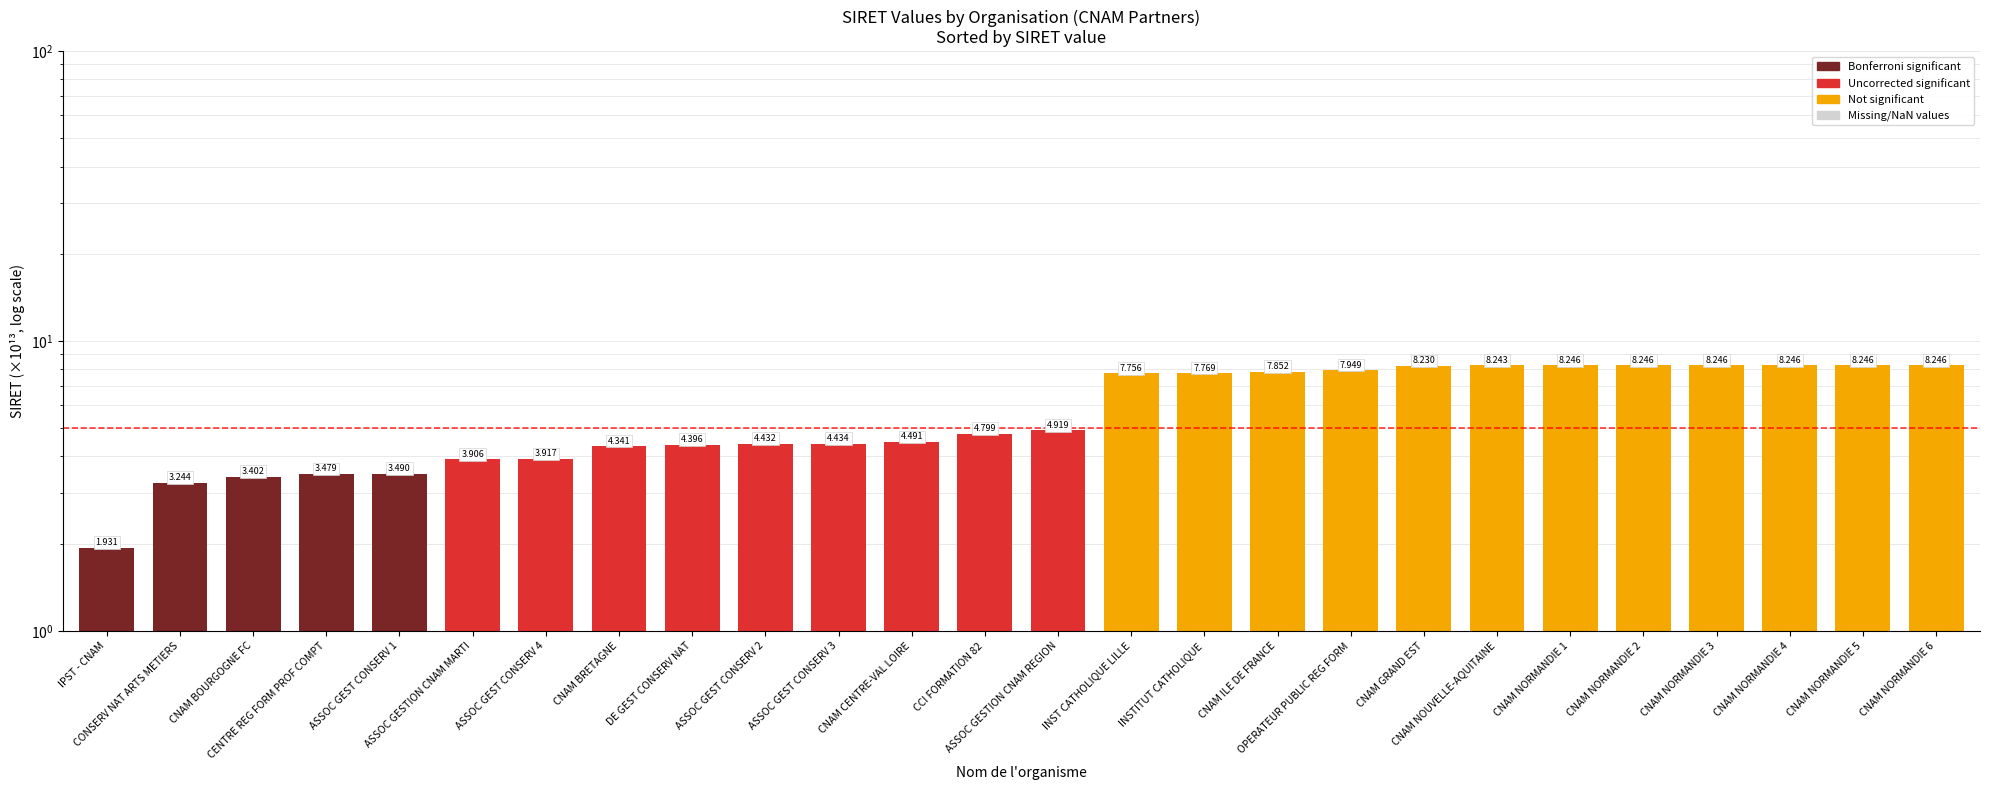

Reading left to right, transcribe all the data shown in this chart.

1.9	3.2	3.4	3.5	3.5	3.9	3.9	4.3	4.4	4.4	4.4	4.5	4.8	4.9	7.8	7.8	7.9	7.9	8.2	8.2	8.2	8.2	8.2	8.2	8.2	8.2